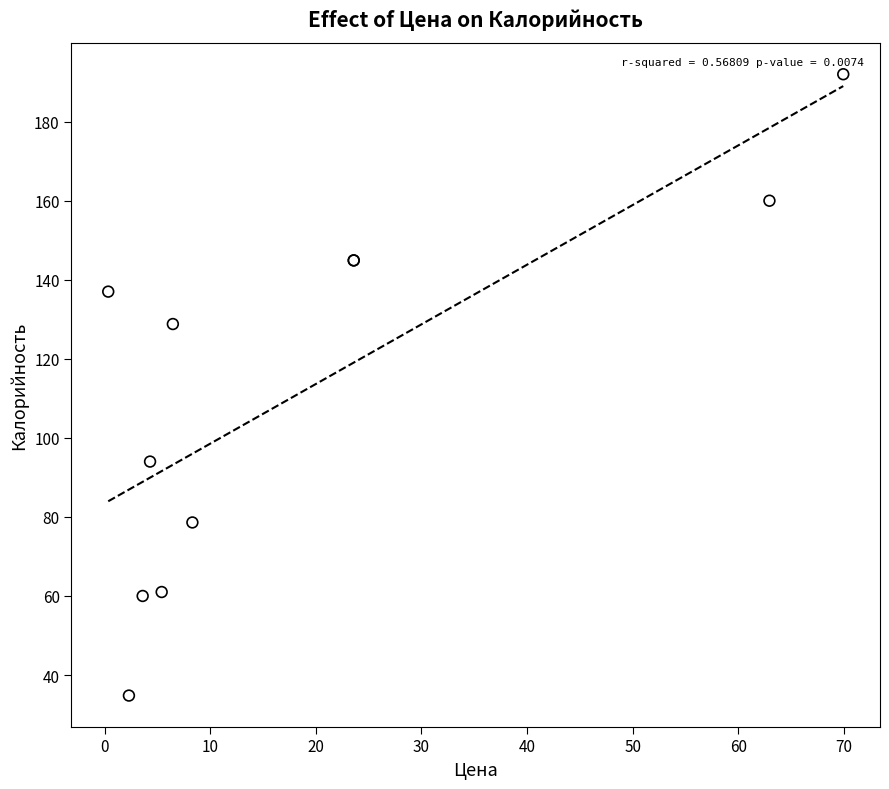

What Y value in the scatter plot is closest to 113?

128.8